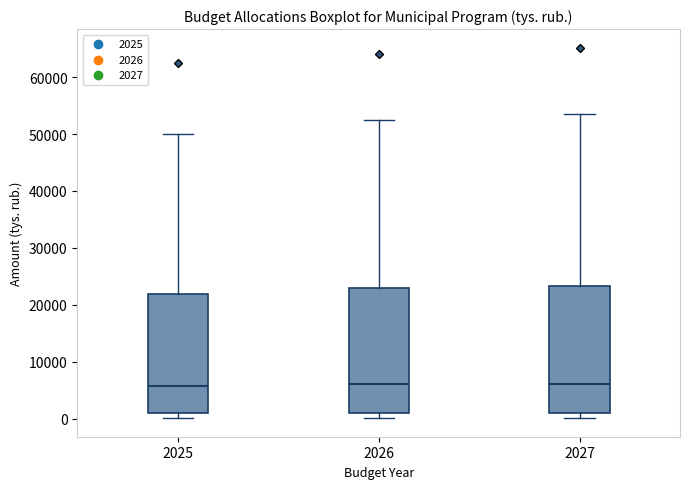

Reading left to right, transcribe this box plot: for each box, give where its median line is, the range the box spans, and where its two whiskers end, as read against the y-axis. The values are not printed on the chart, so give them approximately, as read against the axis.

2025: median 6000, box 1000 to 22000, whiskers 0 to 50000
2026: median 6000, box 1000 to 23000, whiskers 0 to 52000
2027: median 6000, box 1000 to 23000, whiskers 0 to 54000